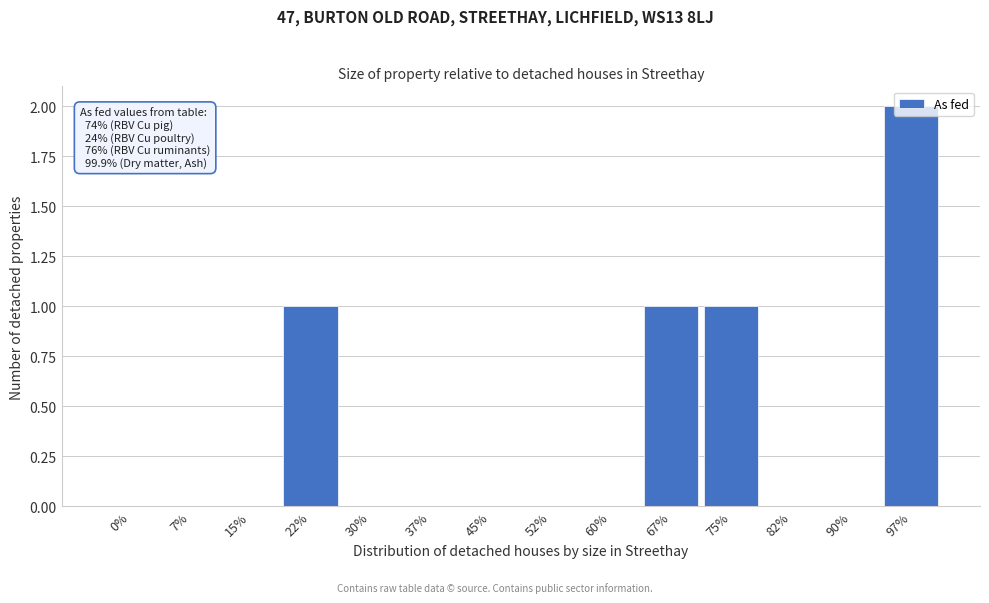

Which label corresponds to the largest value in the chart?

97%